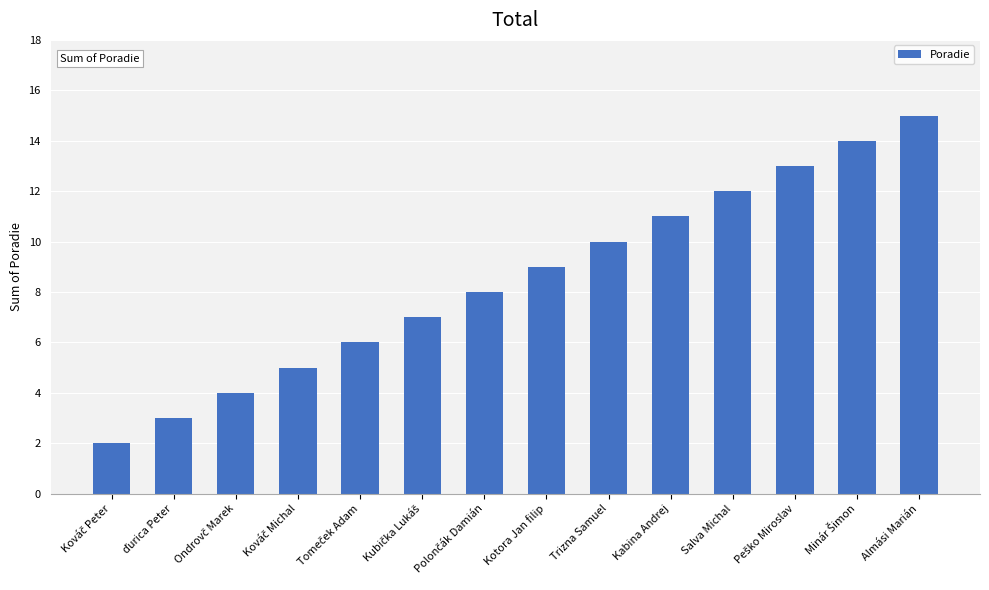

The value at Salva Michal is 19. True or false?

False